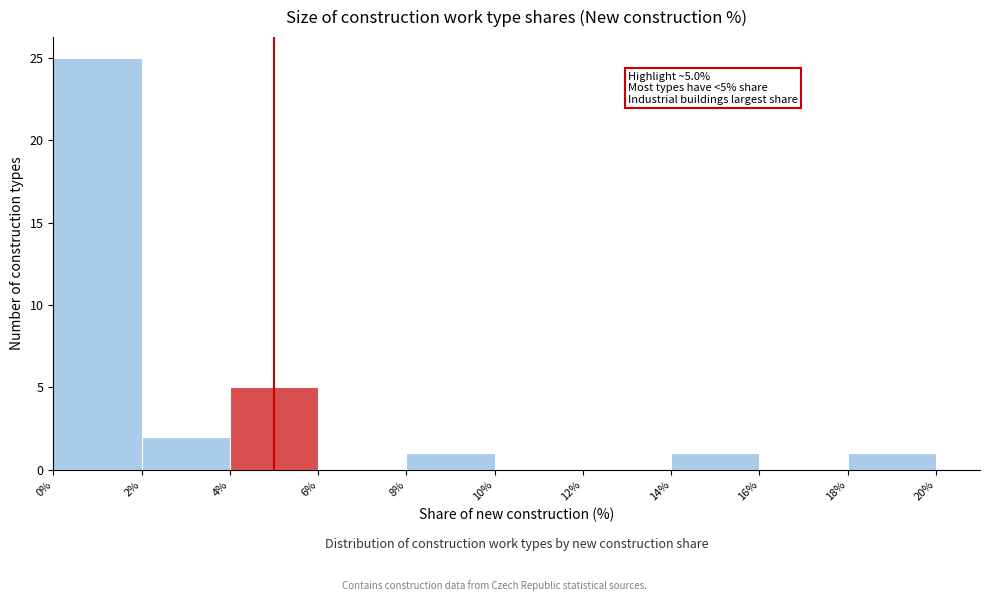

Which range on the x-axis has the tallest bar?

0% to 2%